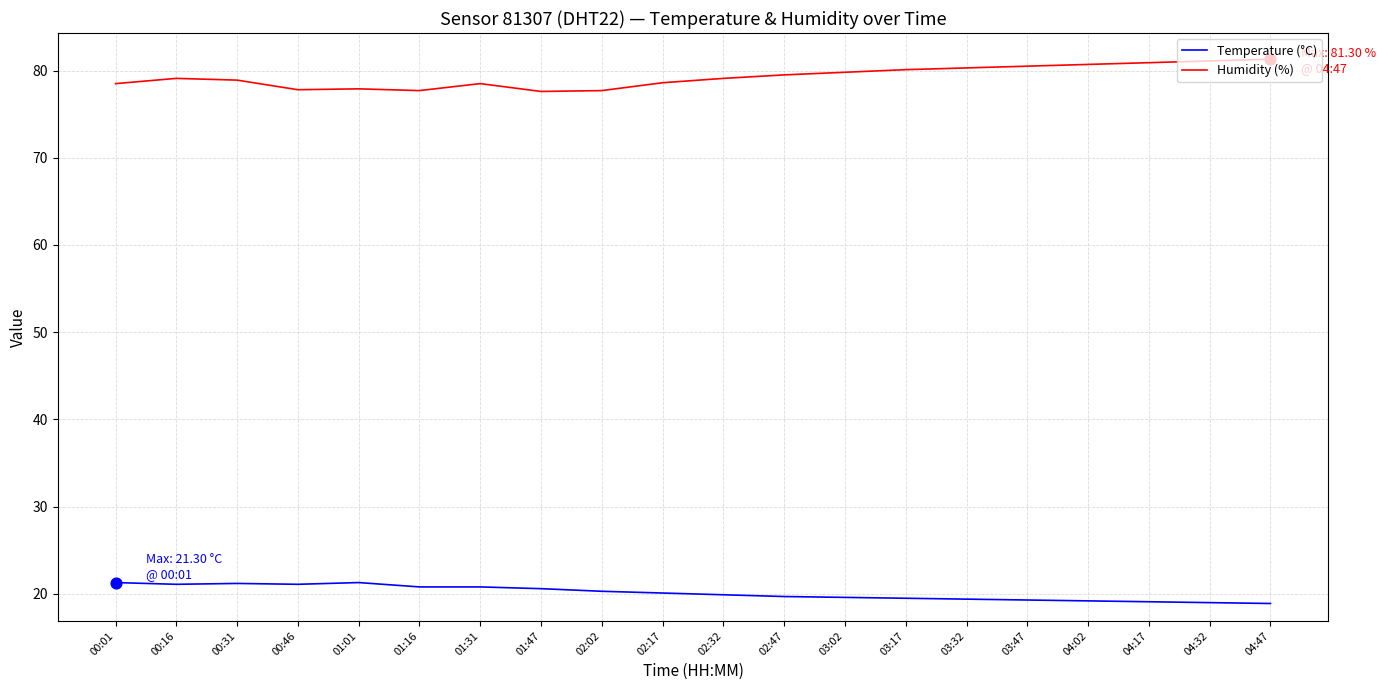

Which series has the largest total across all categories?

Humidity (%)